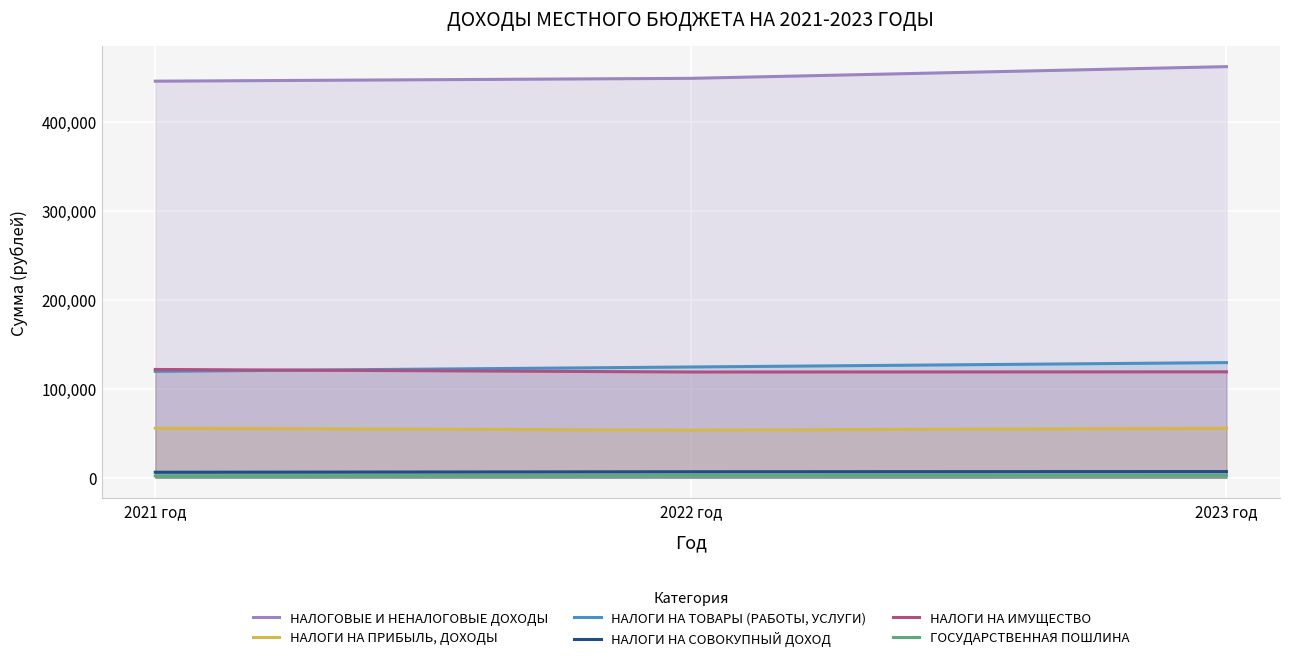

What is the approximate value of ГОСУДАРСТВЕННАЯ ПОШЛИНА at 2021 год?

2000.0